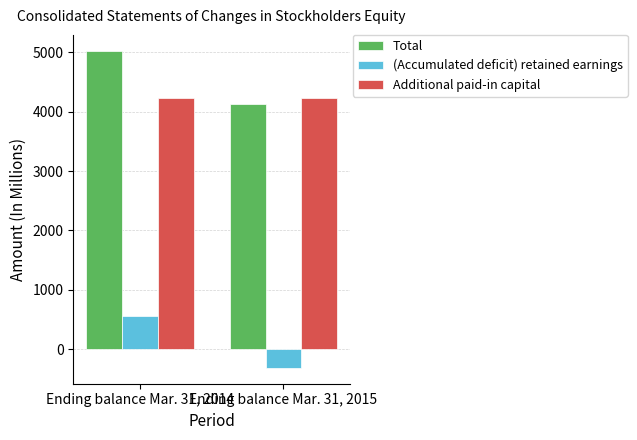

The value of (Accumulated deficit) retained earnings at Ending balance Mar. 31, 2014 is 560. True or false?

True